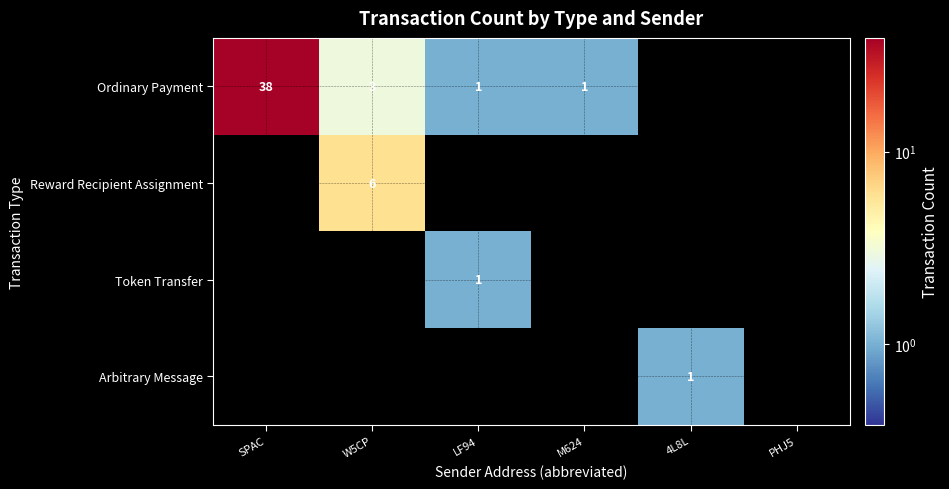

Is it true that Ordinary Payment equals 2 at M624?

False